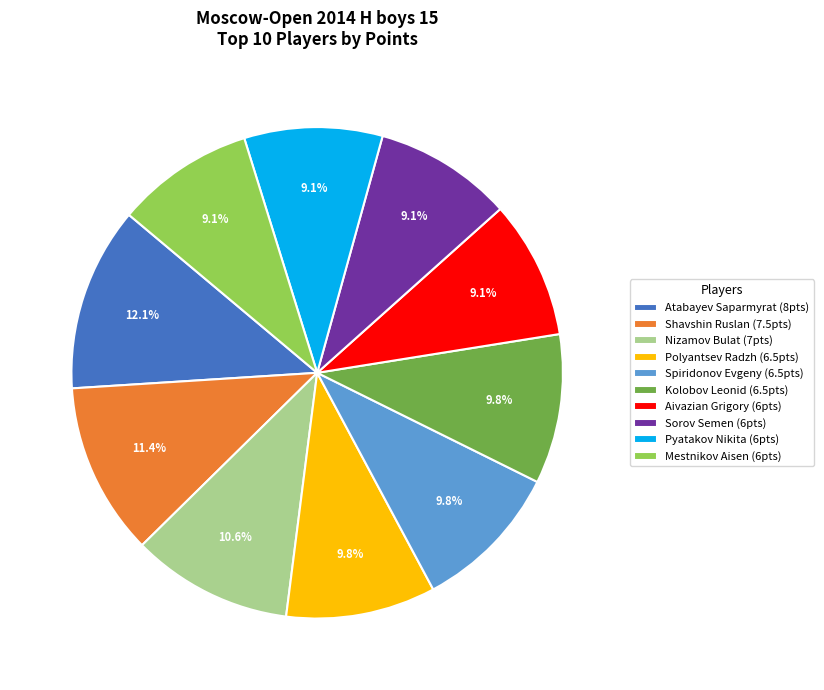

Between Shavshin Ruslan and Spiridonov Evgeny, which is larger?

Shavshin Ruslan